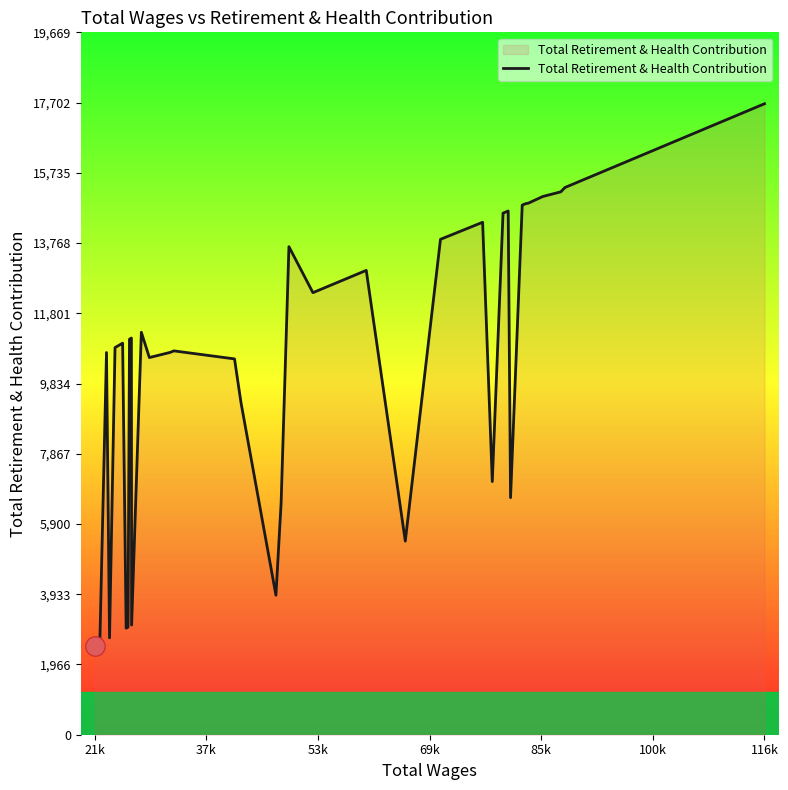

How many interior local peaks (higher than both neighbors) does the data have?

9